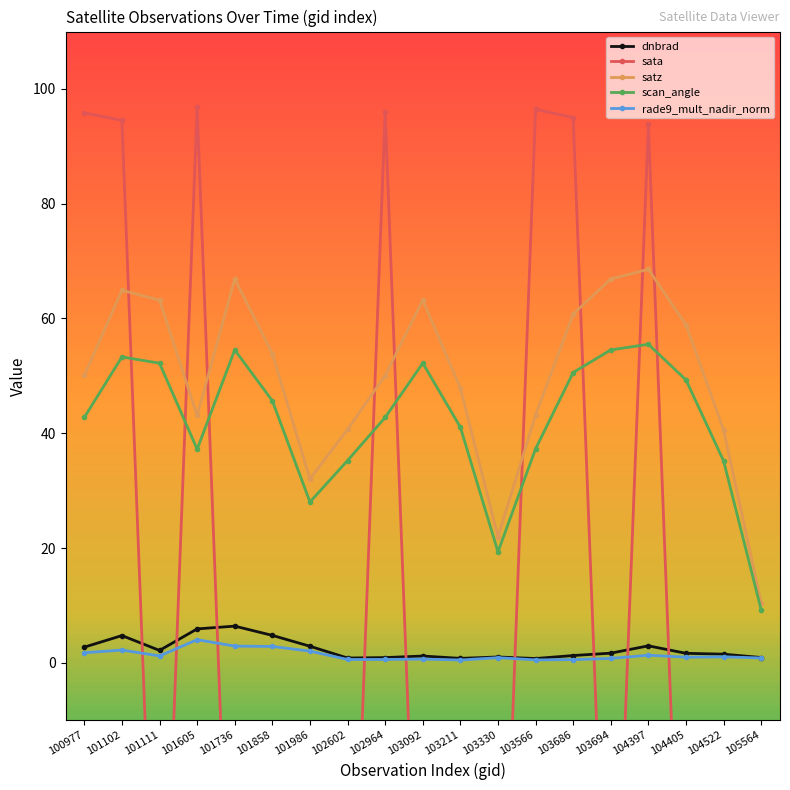

Does the chart have visible grid lines?

No